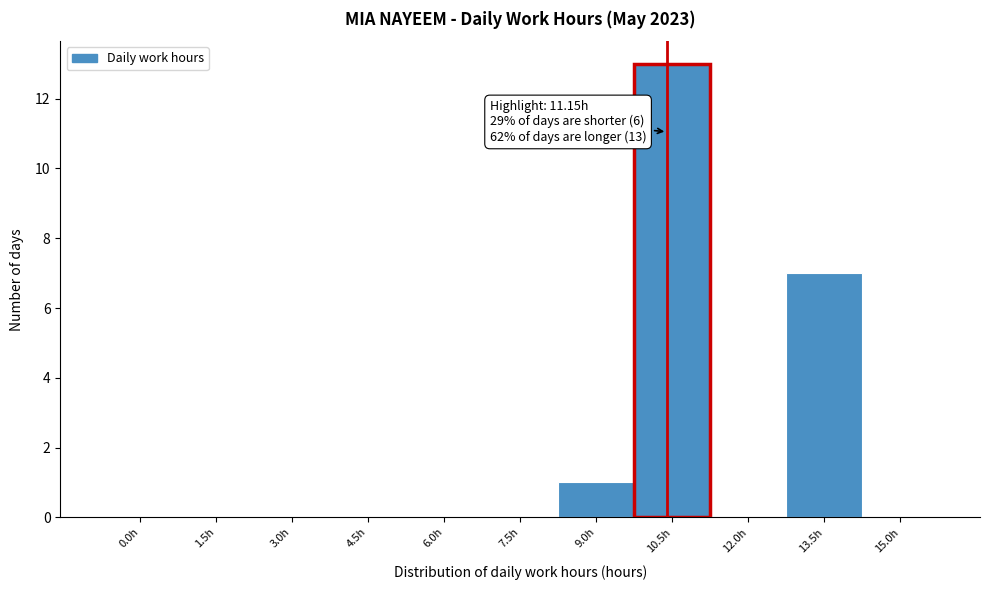

Reading right to left, what are all the values shown in this chart?

15.0h=0	13.5h=7	12.0h=0	10.5h=13	9.0h=1	7.5h=0	6.0h=0	4.5h=0	3.0h=0	1.5h=0	0.0h=0